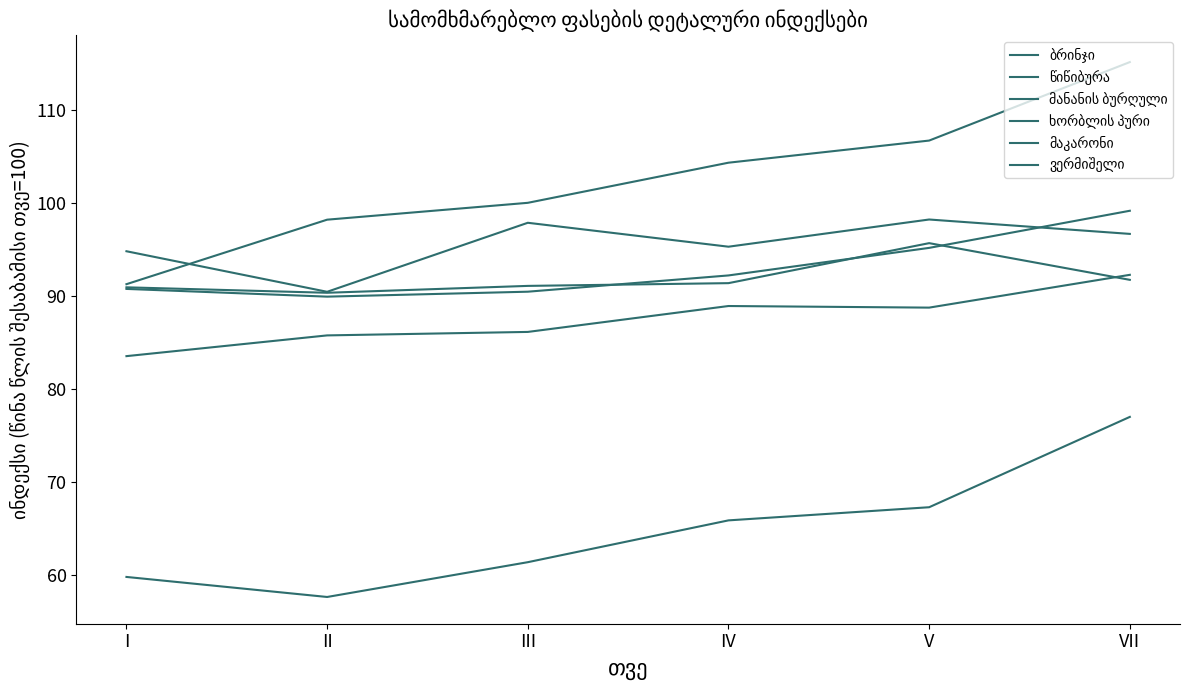

How many lines are shown in the chart?

6